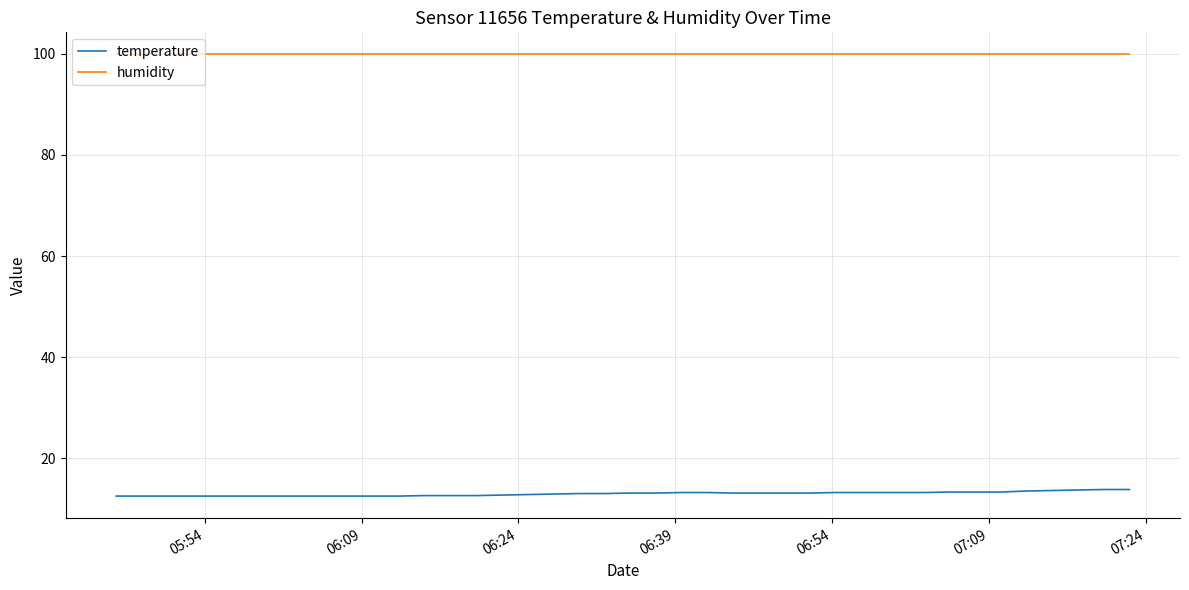

At how many categories does at least one series exceed 44?

40